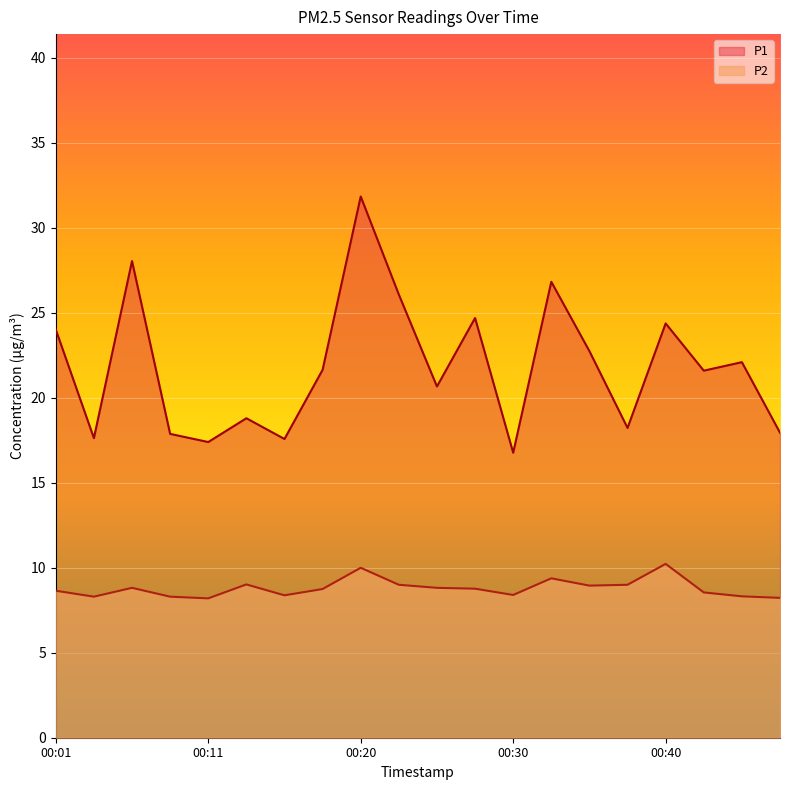

What is the difference between the maximum and minimum values in the P2 series?

2.0